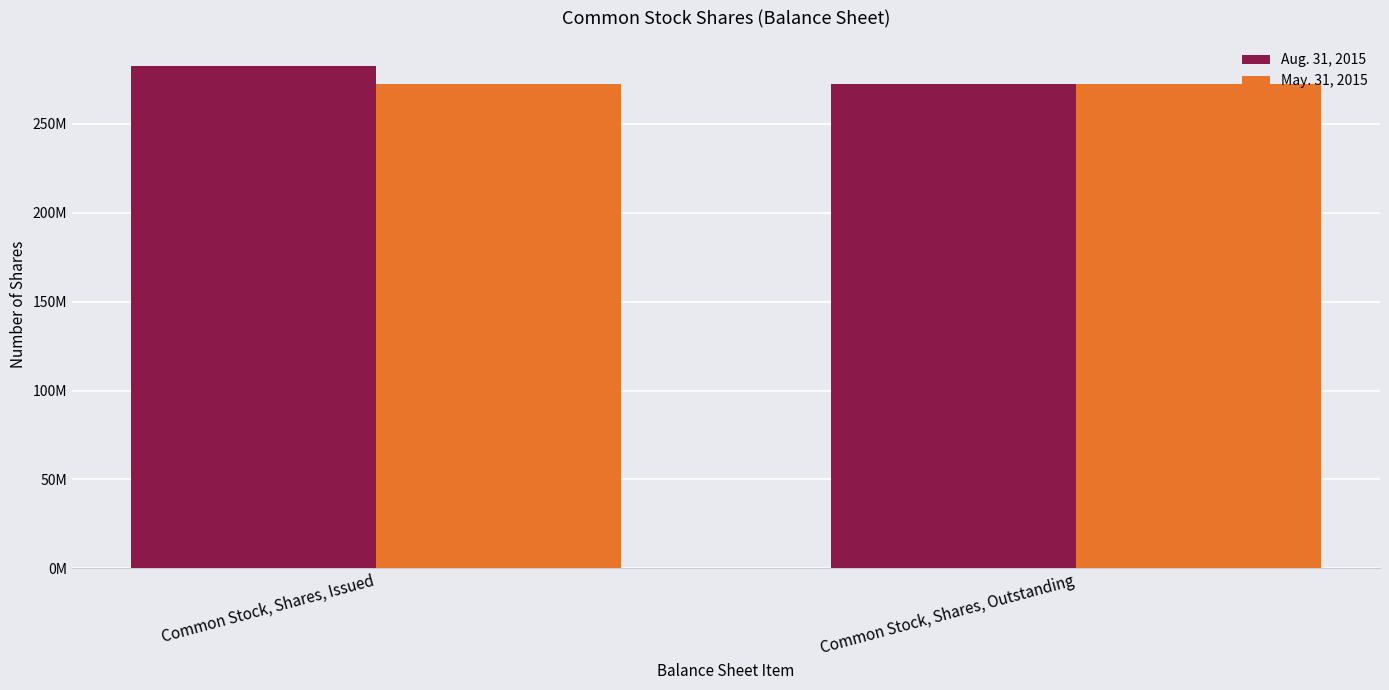

What is the highest value of the Aug. 31, 2015 series?

282570993